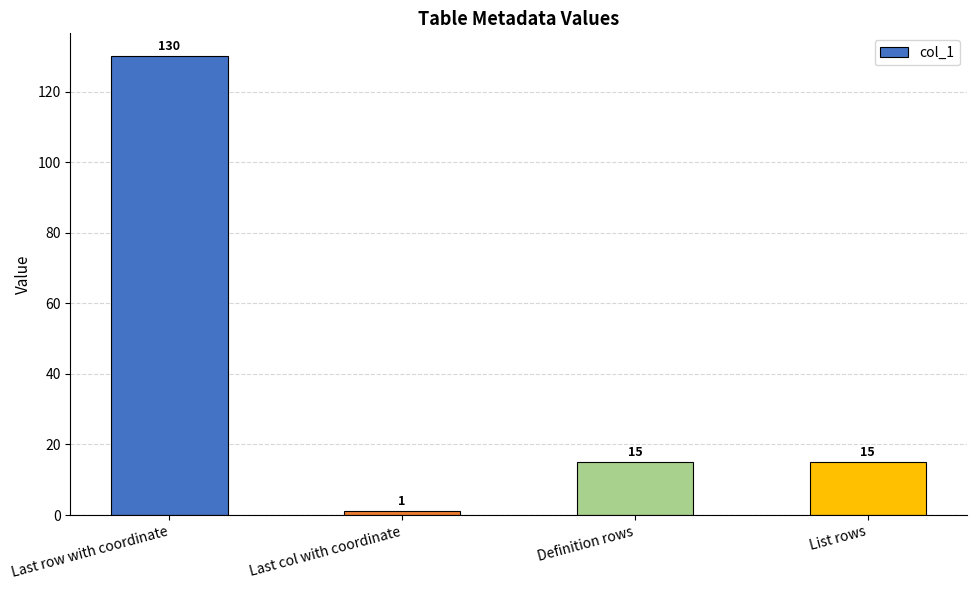

Are the bars horizontal?

No